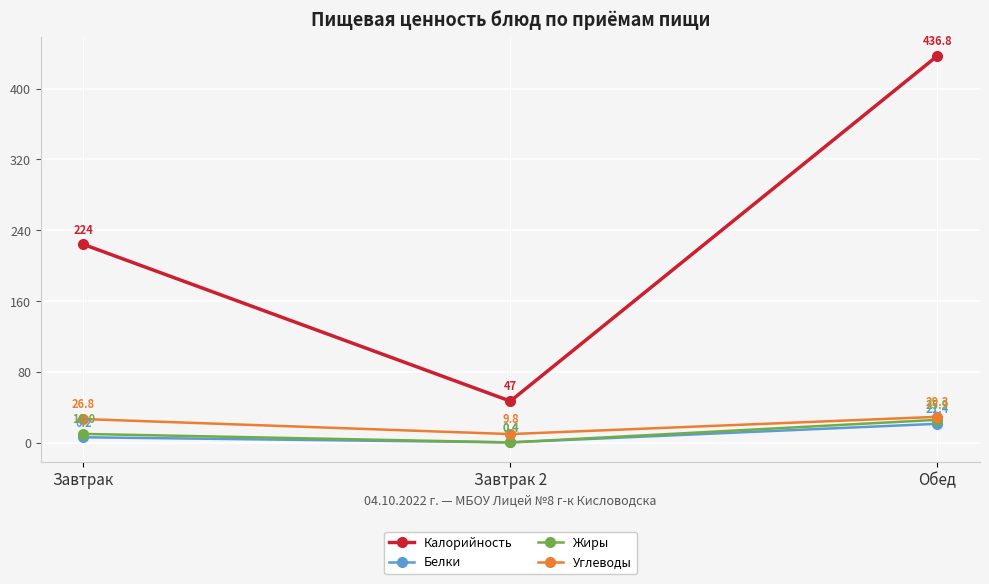

What is the label of the 1st point from the right?

Обед